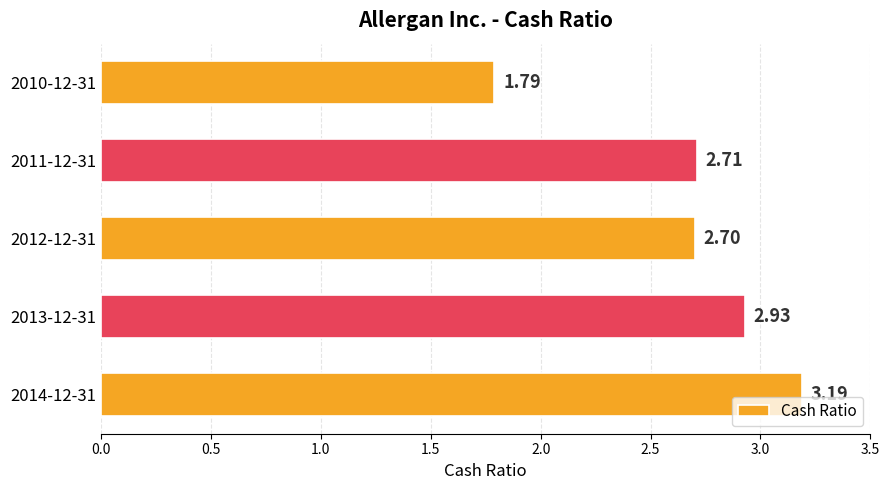

What is the difference between the maximum and minimum values?

1.4